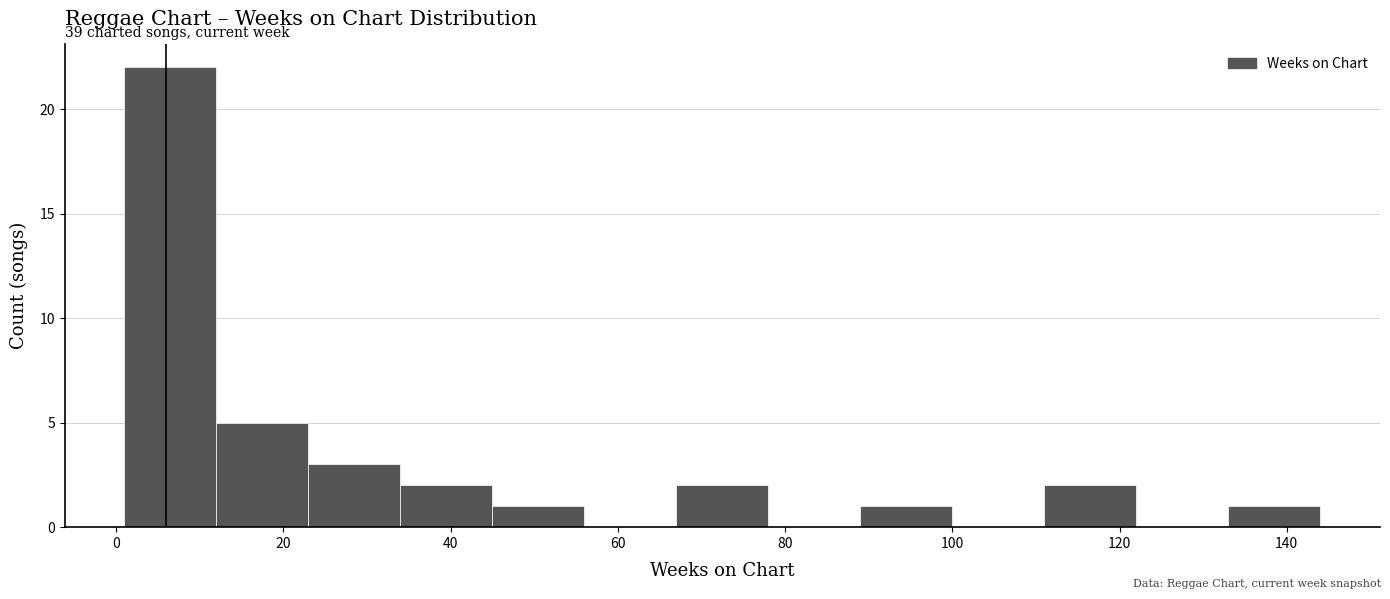

Which range on the x-axis has the tallest bar?

1 to 12